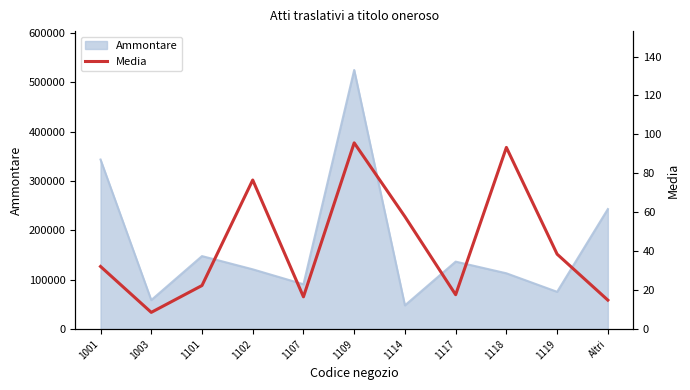

The Ammontare series shows 243280 at Altri. True or false?

True